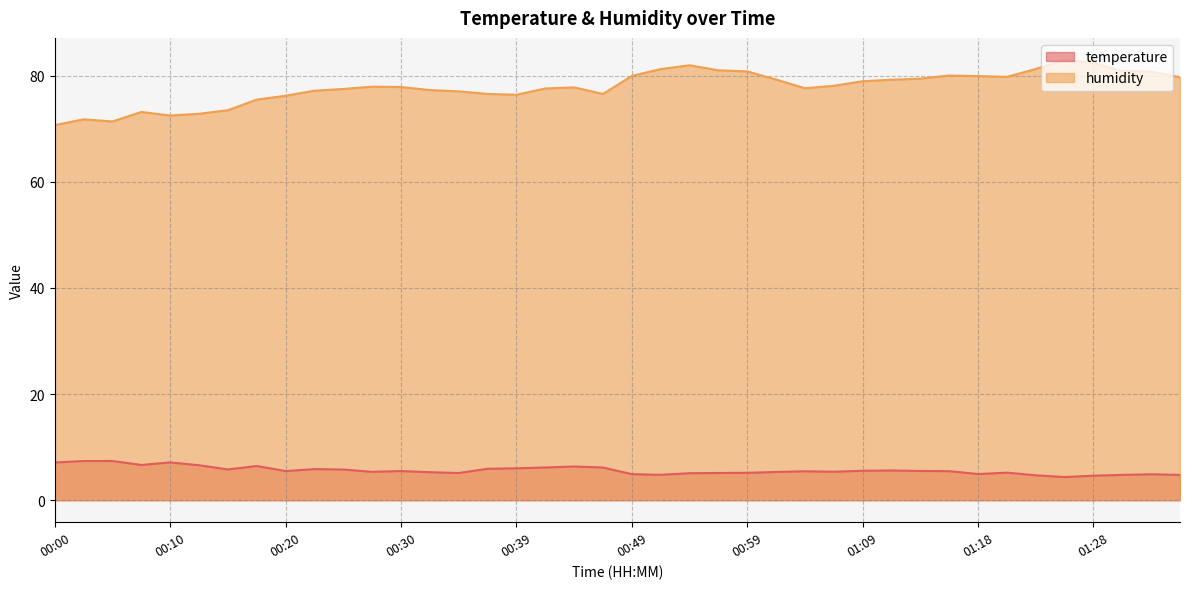

Where is temperature nearest to the value 5?

01:18